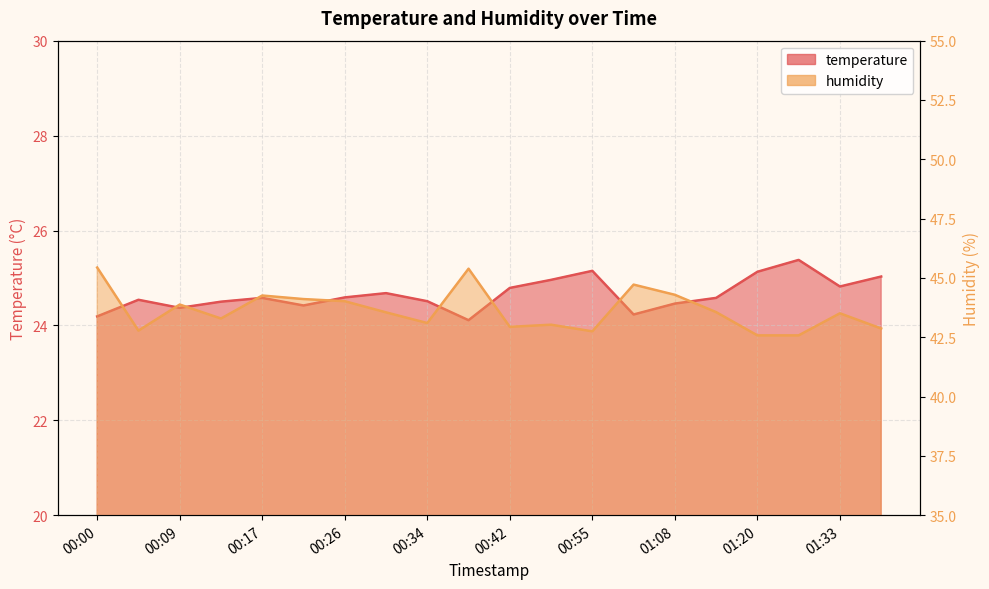

Is it true that humidity equals 44.0 at 00:26?

True